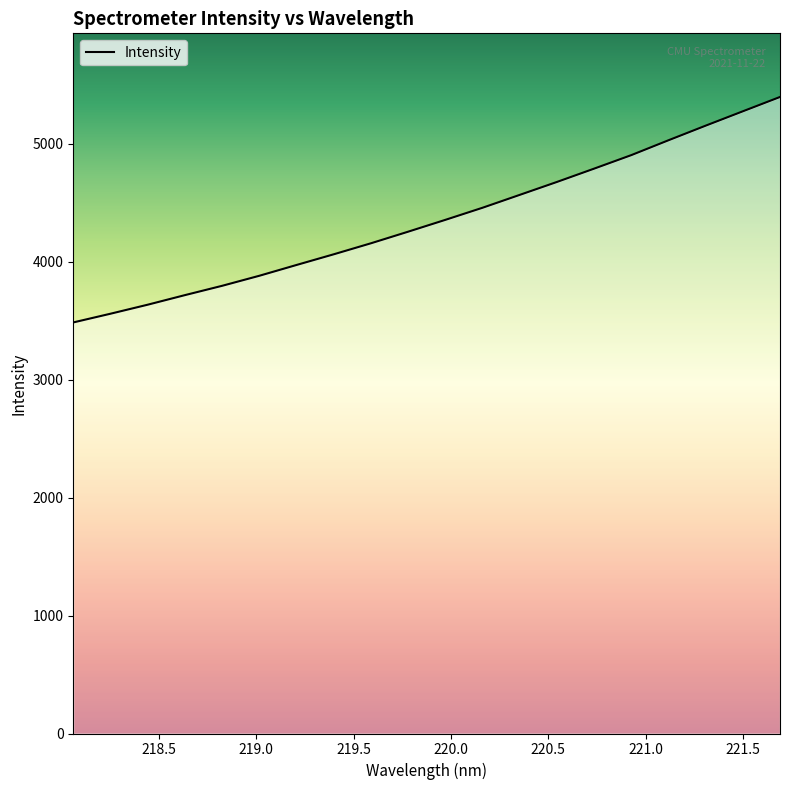

What is the greatest value displayed?

5394.5